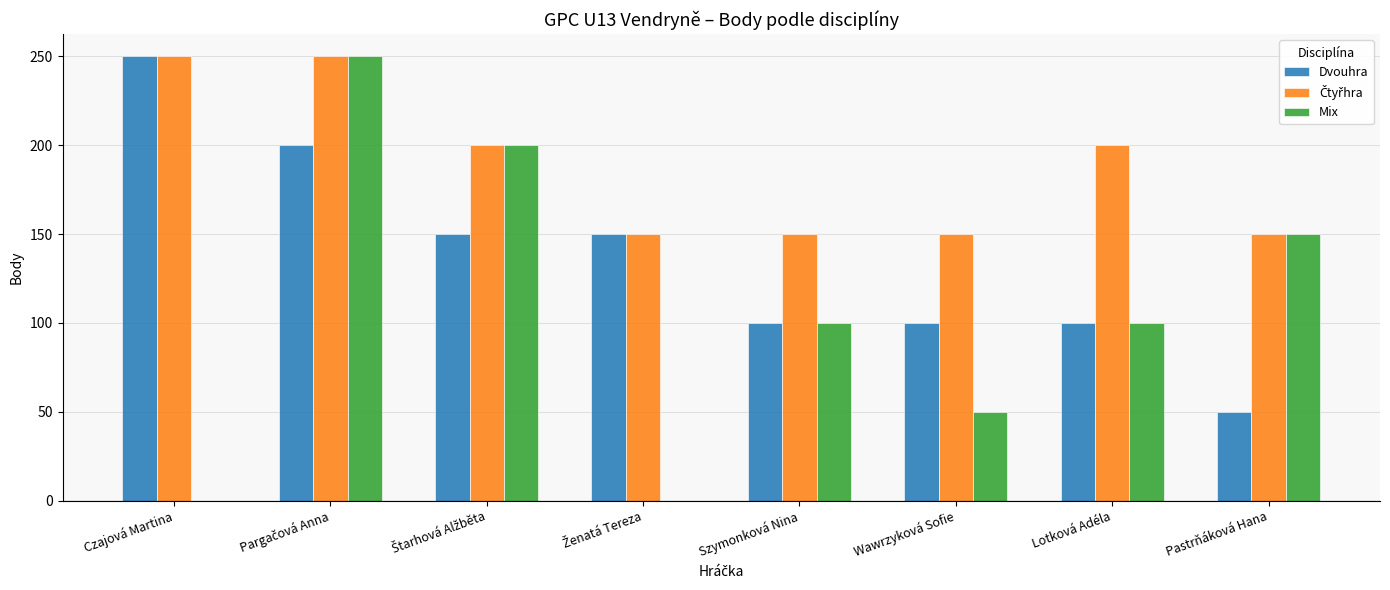

Are the bars grouped side by side (vs. stacked)?

Yes